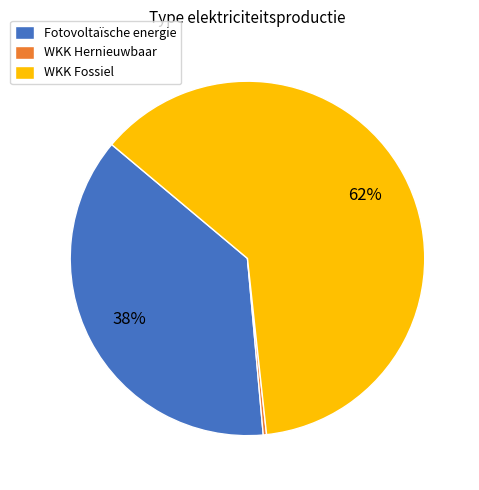

How many slices are in this pie chart?

3